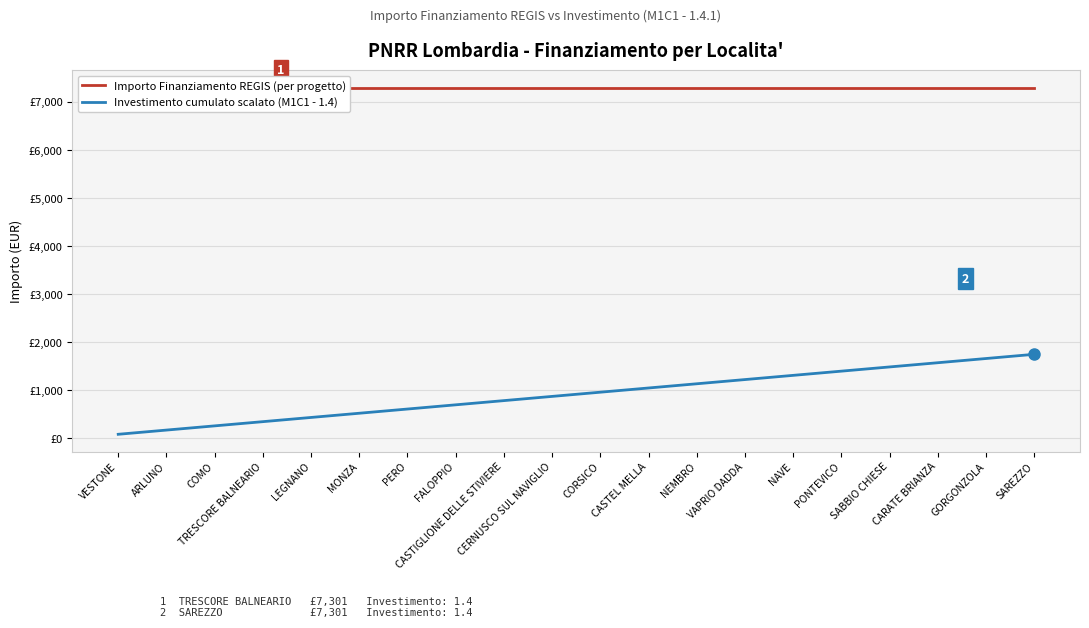

What is the greatest value displayed?

7301.0